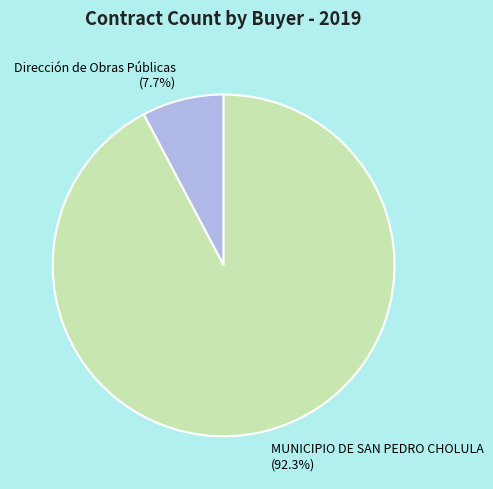

To the nearest percent, what is the average slice percentage?

50%